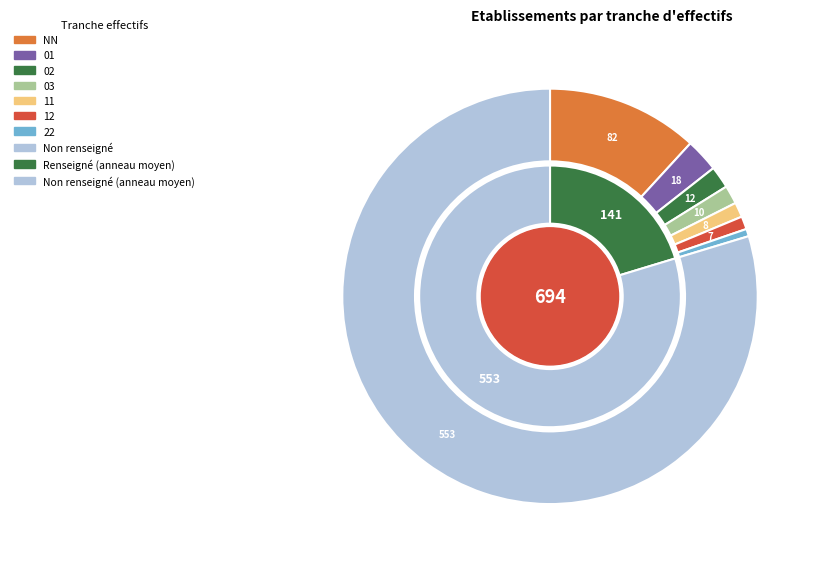

To the nearest percent, what is the difference between the 22 and NN slice percentages?

11%